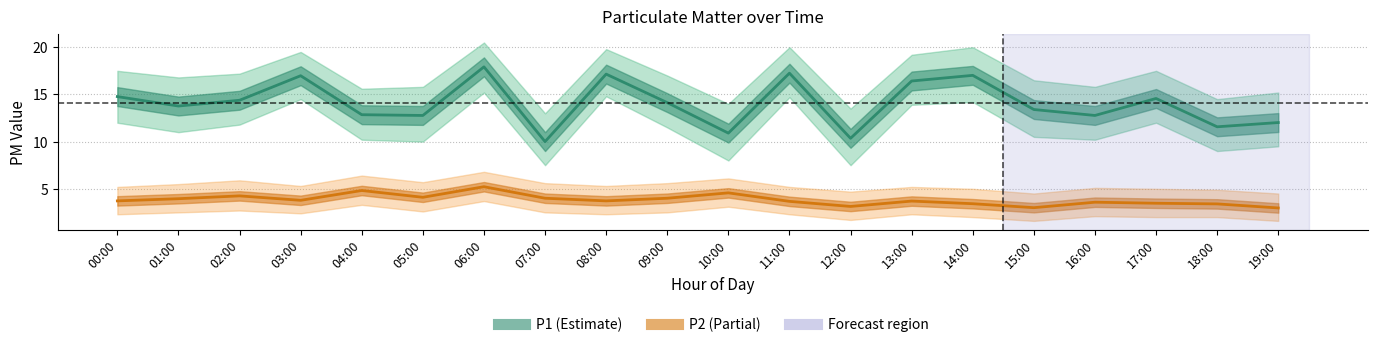

What is the sum of all P1 values?

281.0